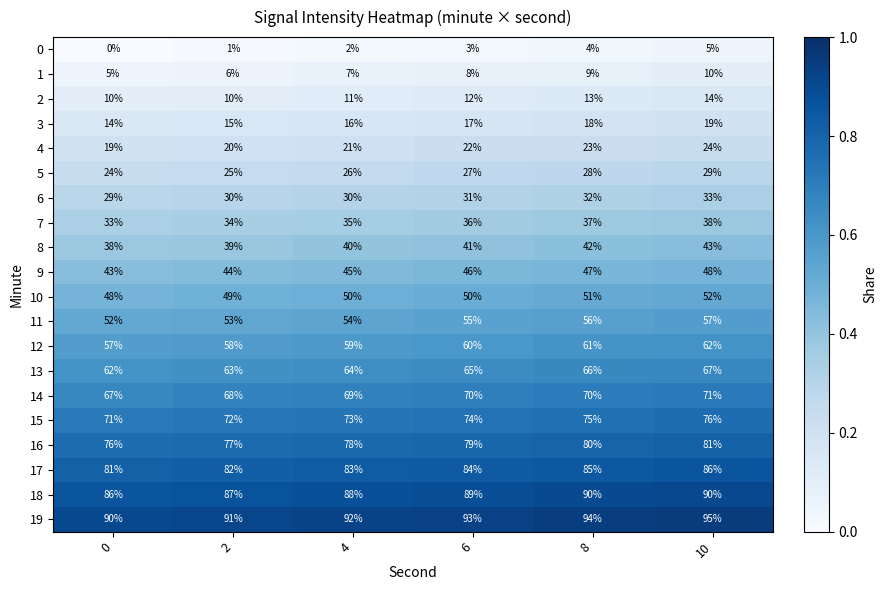

What is the spread (max minus min) of values at 2?

90